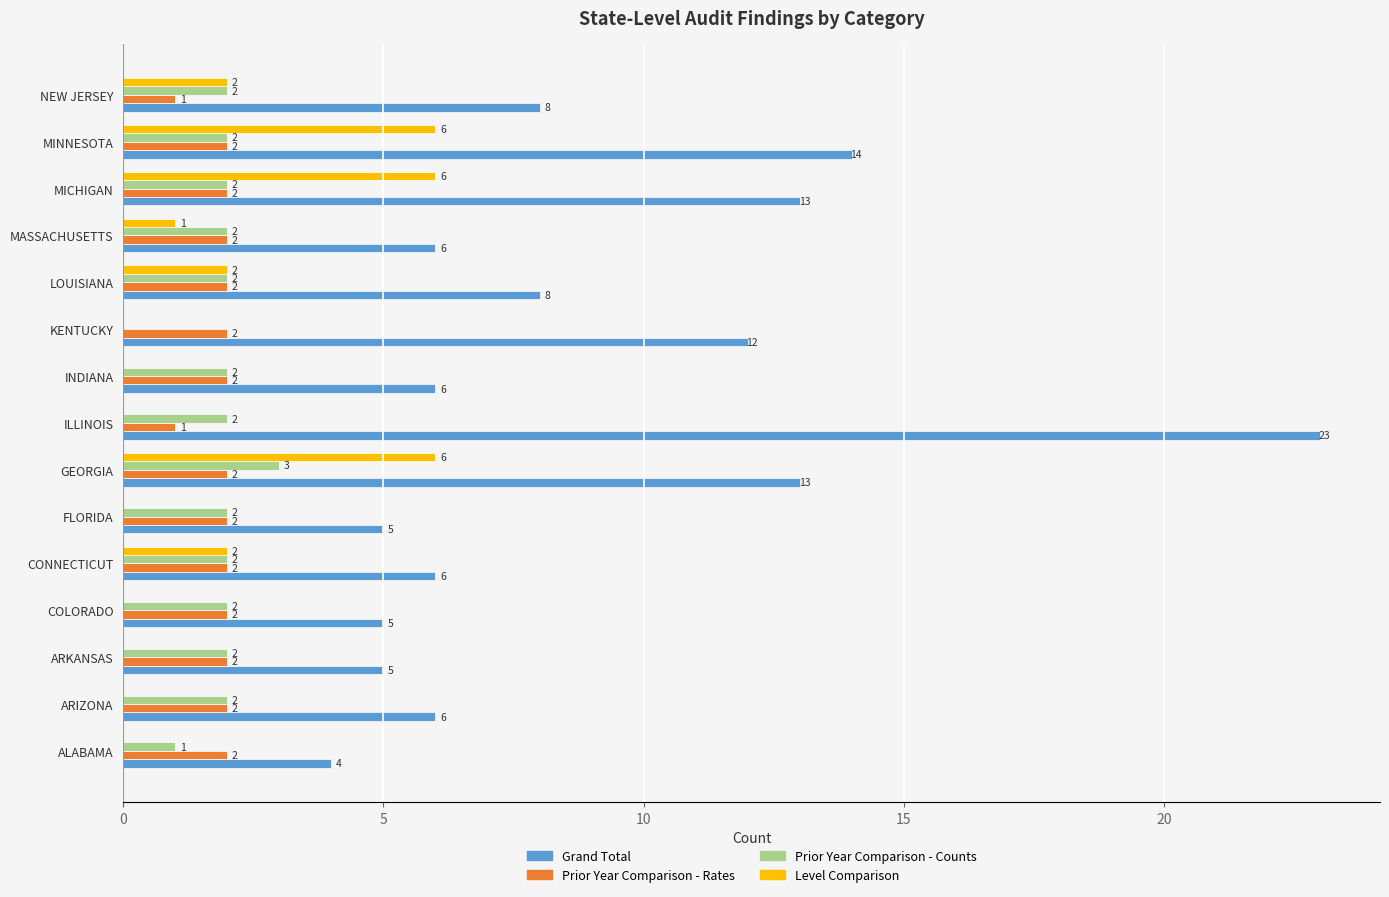

What are all the series names shown in the legend?

Grand Total, Prior Year Comparison - Rates, Prior Year Comparison - Counts, Level Comparison